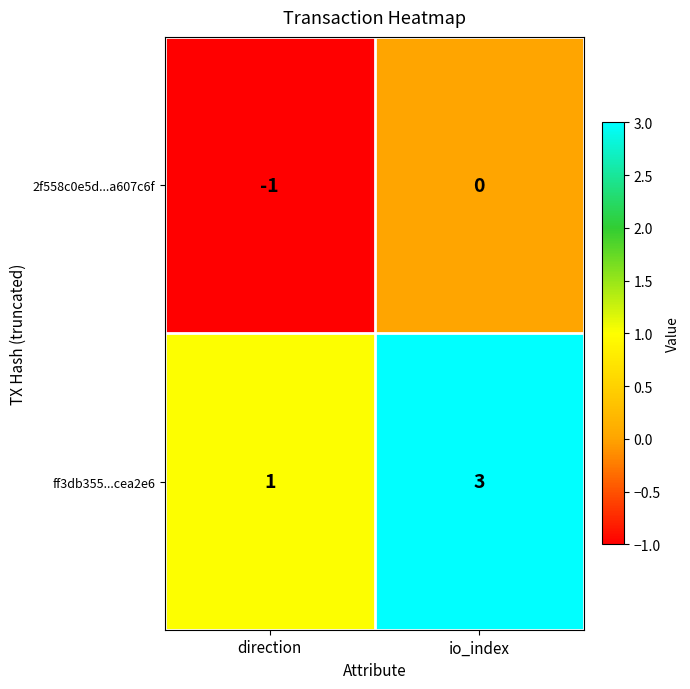

At direction, list the series in order from largest to smallest.

ff3db355...cea2e6, 2f558c0e5d...a607c6f